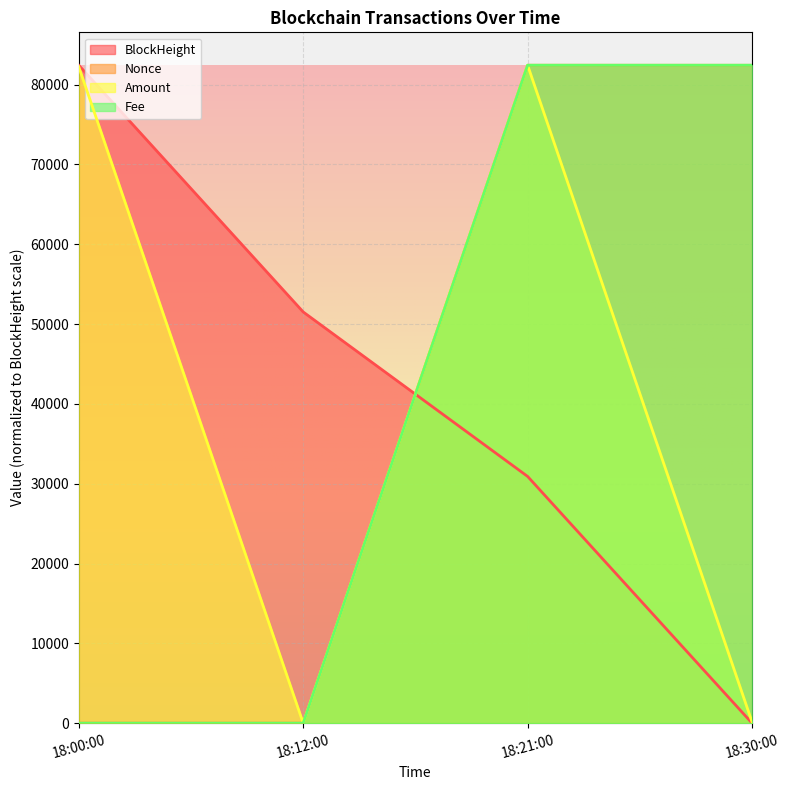

The Amount series shows 123793.6 at 18:21:00. True or false?

False